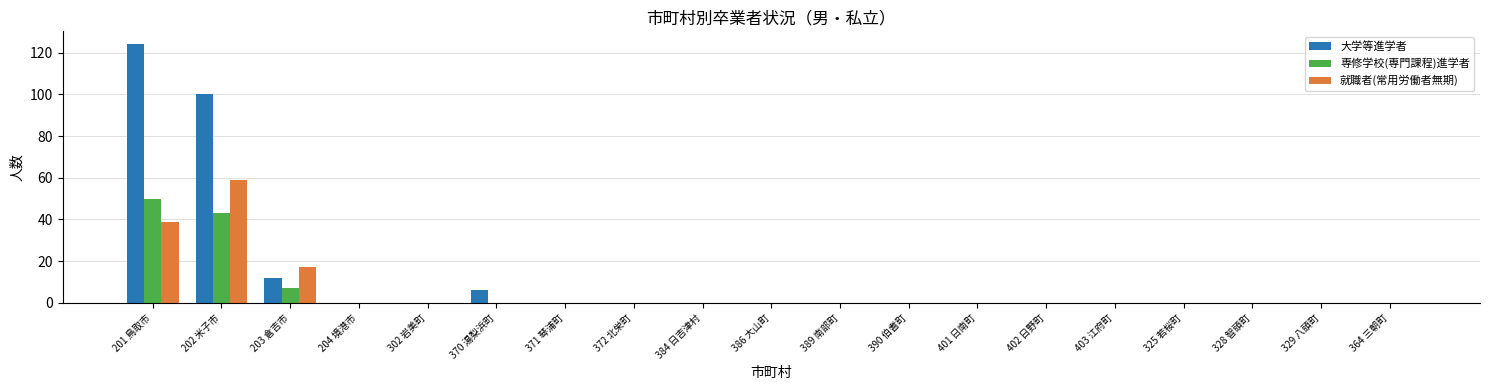

At which category does the chart reach its peak across all series?

201 鳥取市